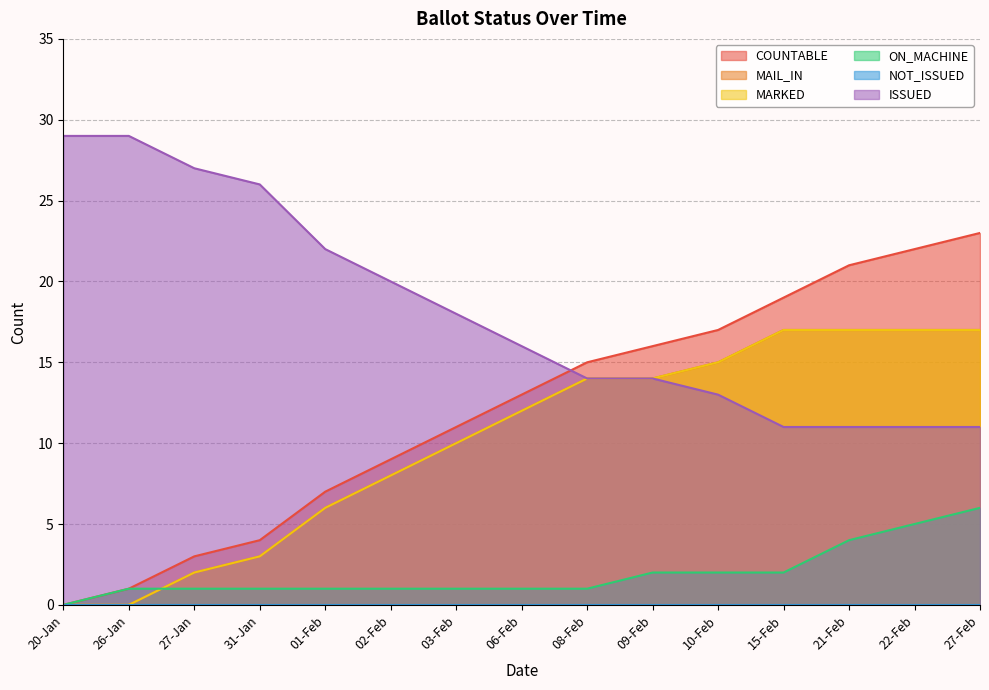

True or false: ON_MACHINE has a value of 2 at 09-Feb.

True